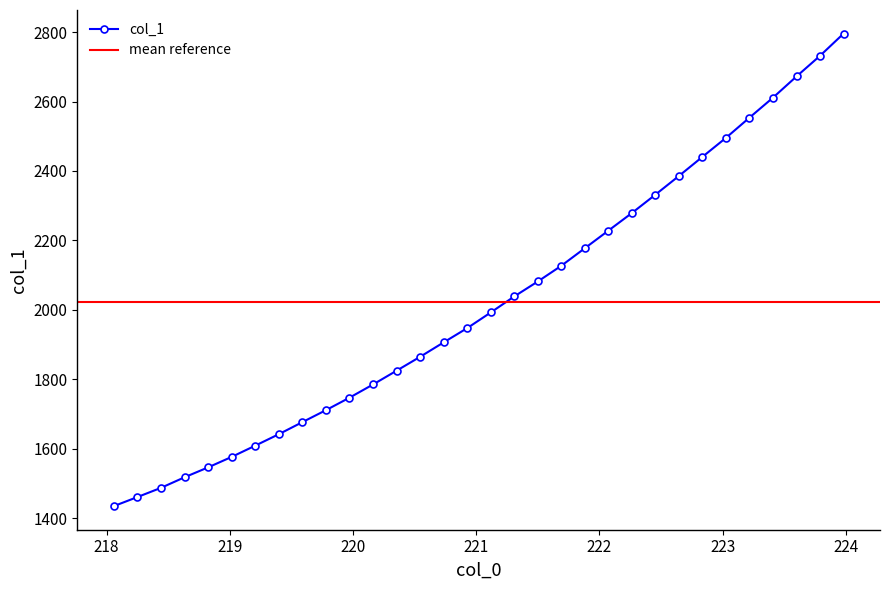

What is the ratio of the value at 223.5987 to the value at 219.7801?

1.6